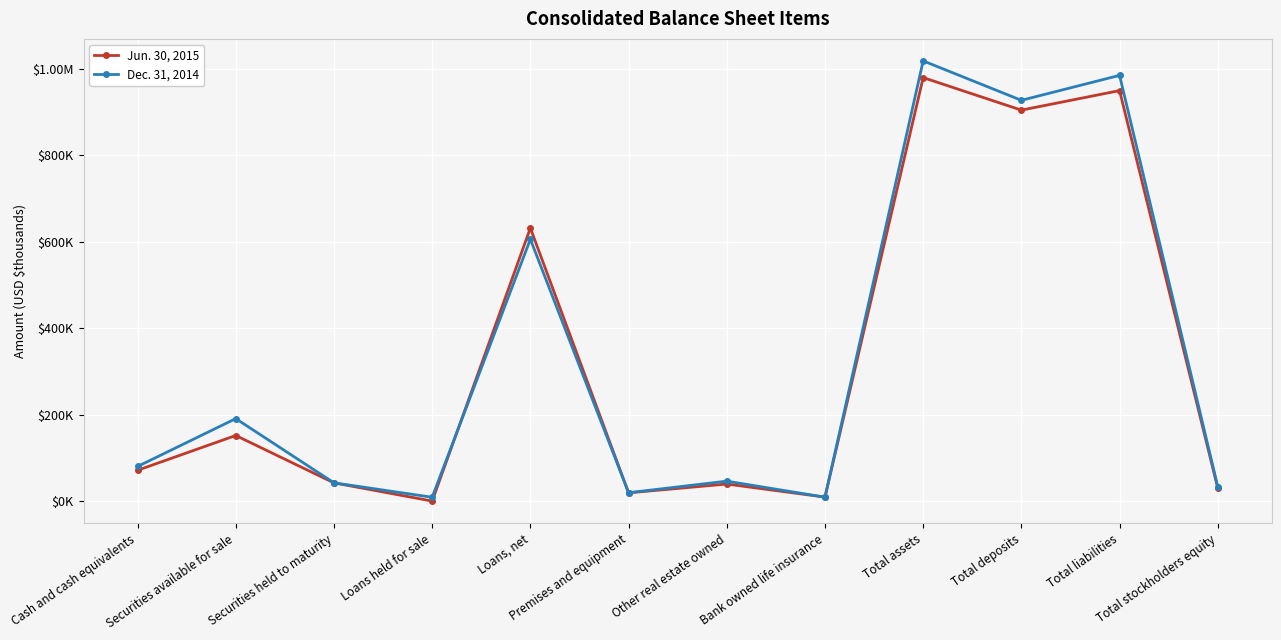

What are all the series names shown in the legend?

Jun. 30, 2015, Dec. 31, 2014